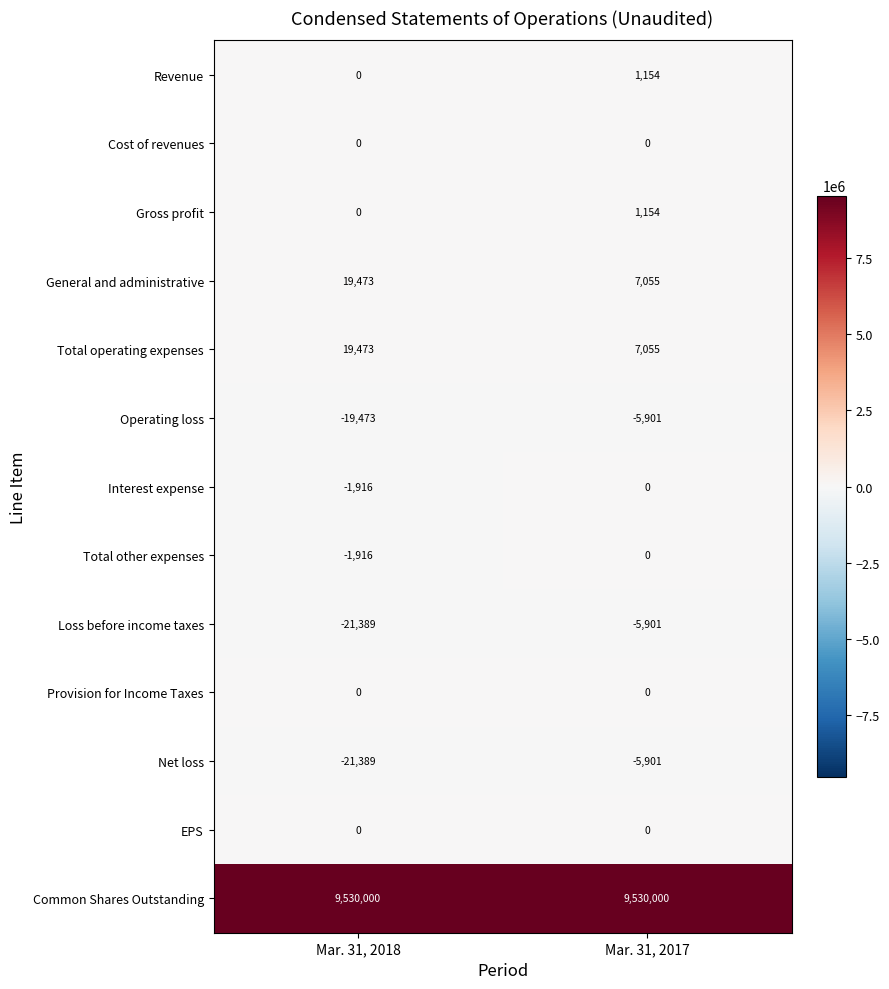

Reading left to right, what are all the values shown in this chart?

Revenue: 0	1154
Cost of revenues: 0	0
Gross profit: 0	1154
General and administrative: 19473	7055
Total operating expenses: 19473	7055
Operating loss: -19473	-5901
Interest expense: -1916	0
Total other expenses: -1916	0
Loss before income taxes: -21389	-5901
Provision for Income Taxes: 0	0
Net loss: -21389	-5901
EPS: 0	0
Common Shares Outstanding: 9530000	9530000